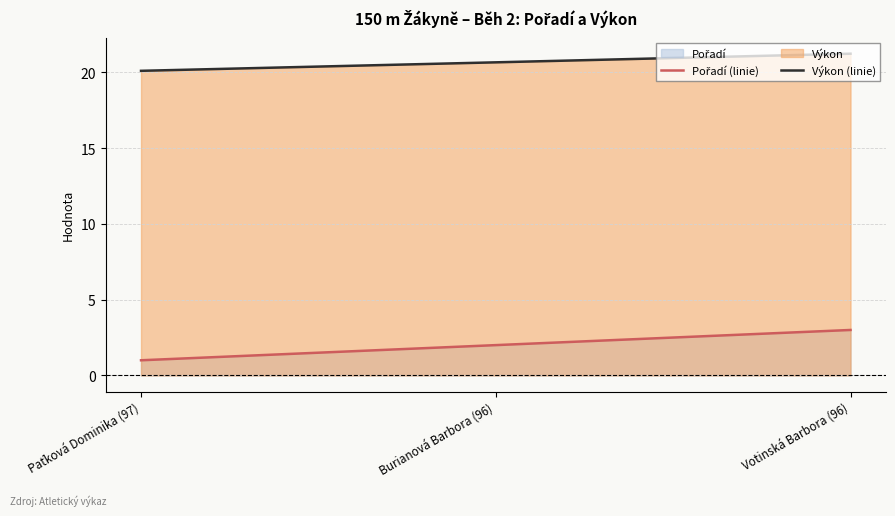

Which category has the lowest value in the Pořadí (linie) series?

Paťková Dominika (97)